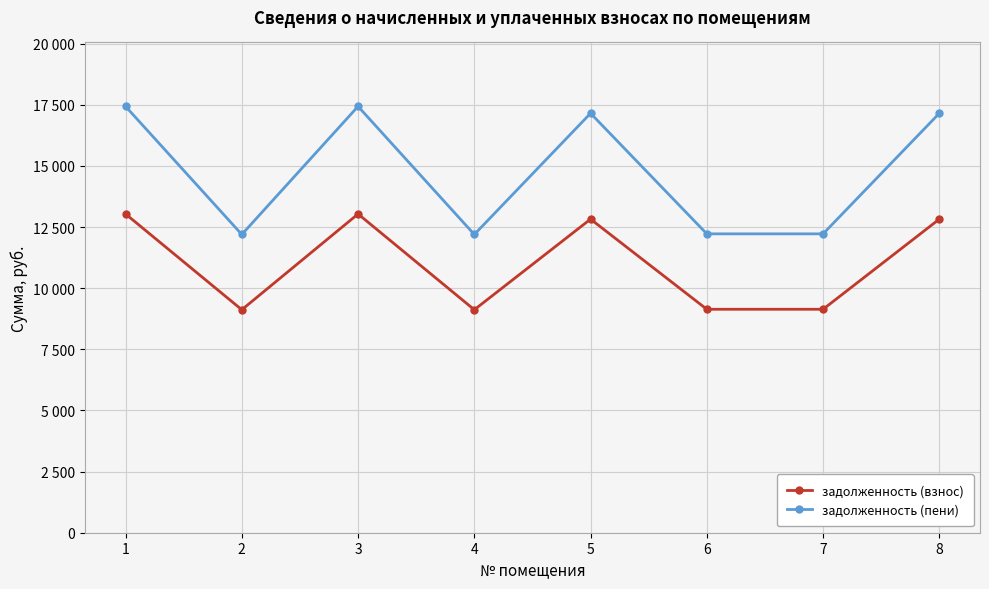

What are all the series names shown in the legend?

задолженность (взнос), задолженность (пени)